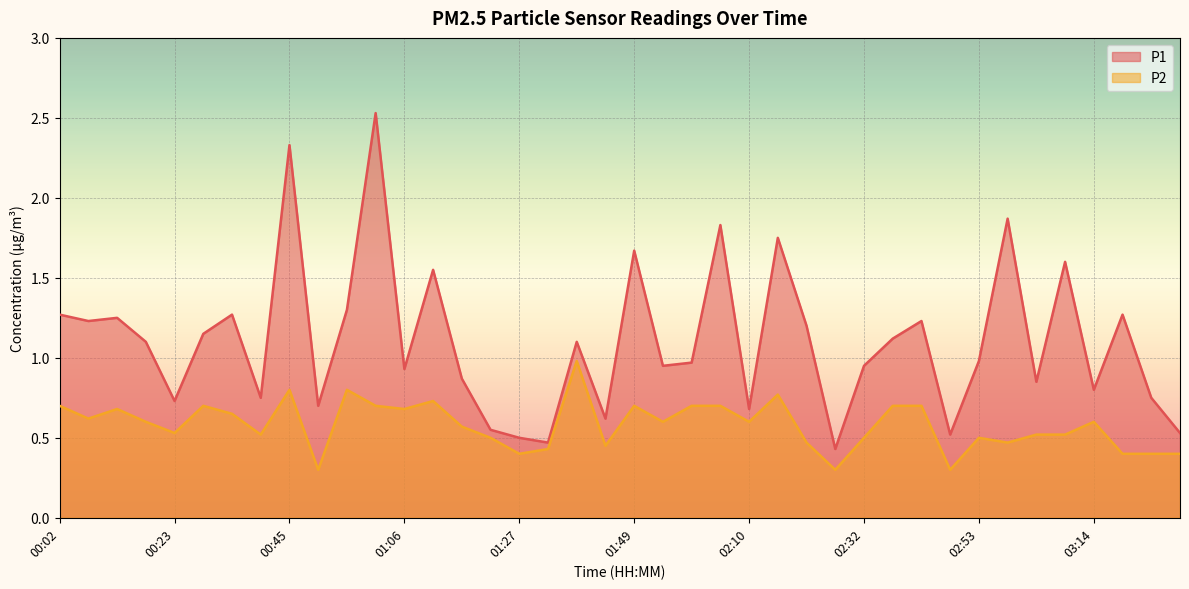

What is the difference between the maximum and second lowest values in the P1 series?

2.1